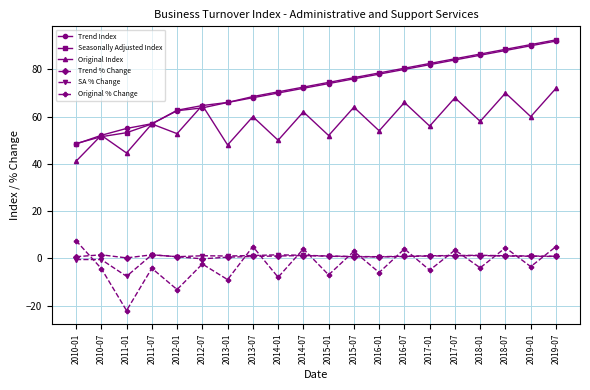

What is the maximum value shown in the chart?

92.5